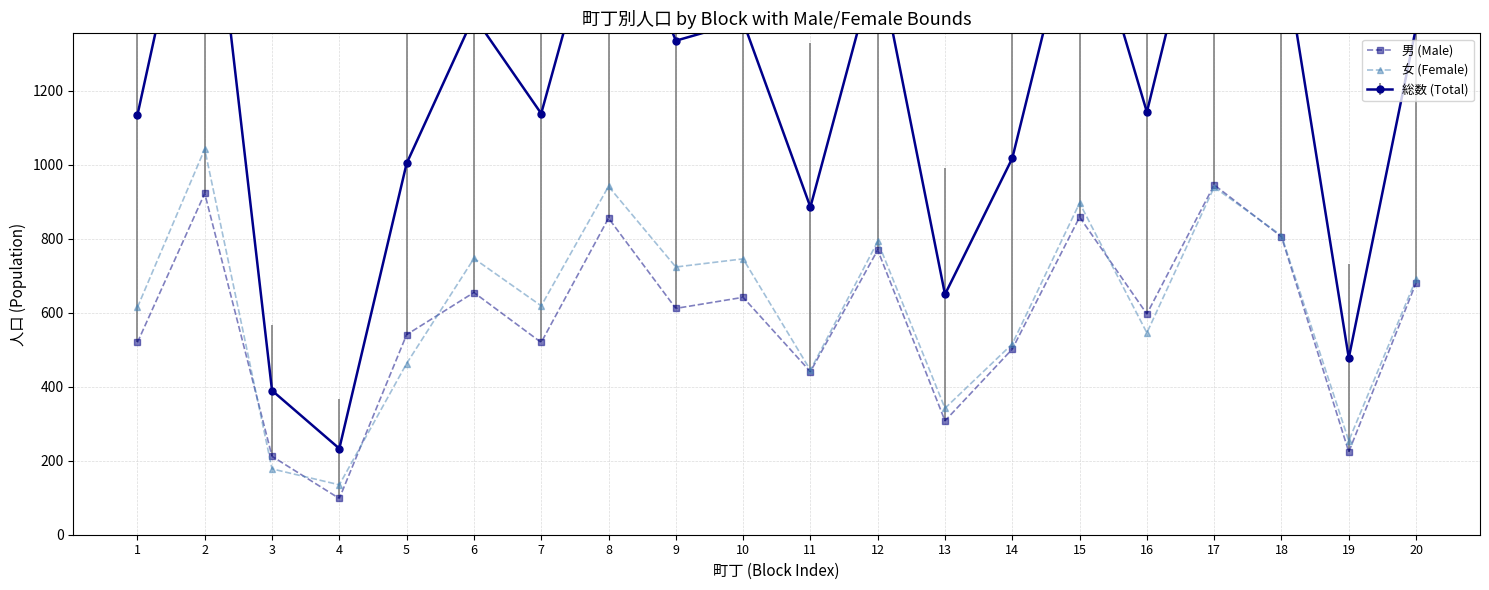

At which label does 男 (Male) first exceed 612?

2